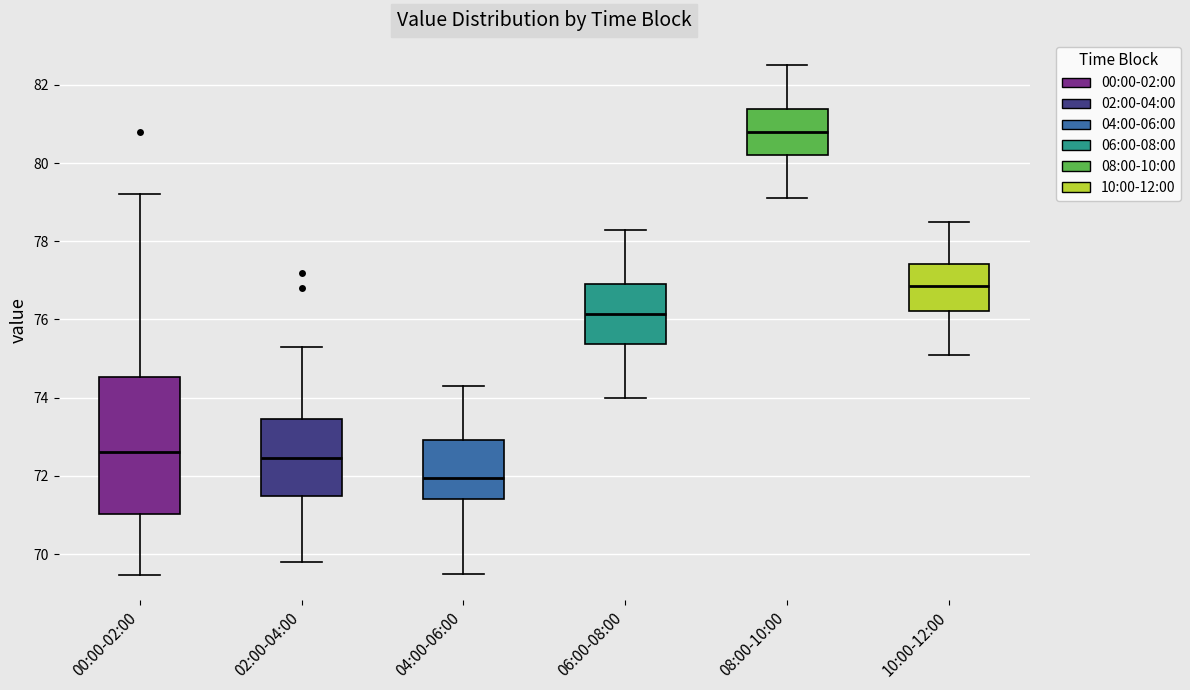

Which box has the highest median line?

08:00-10:00